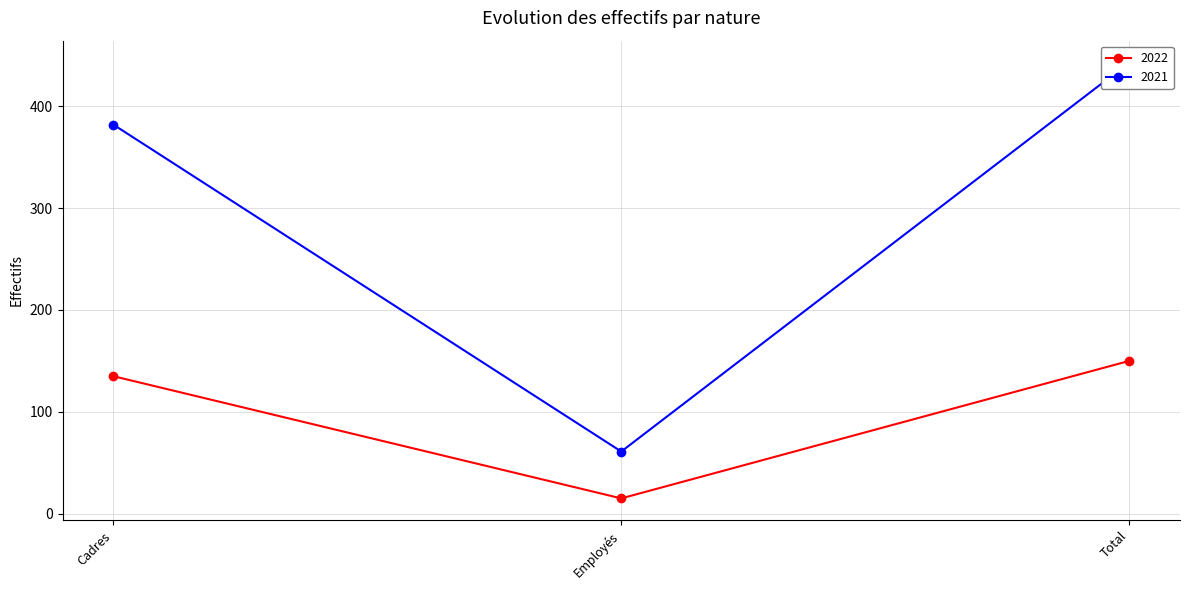

What is the difference between the maximum and minimum values in the 2022 series?

135